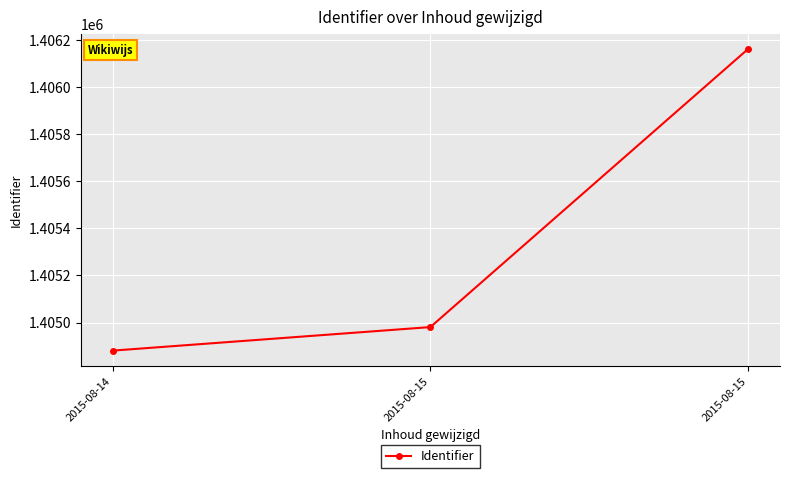

Is it true that the value at 2015-08-15 is 587807?

False